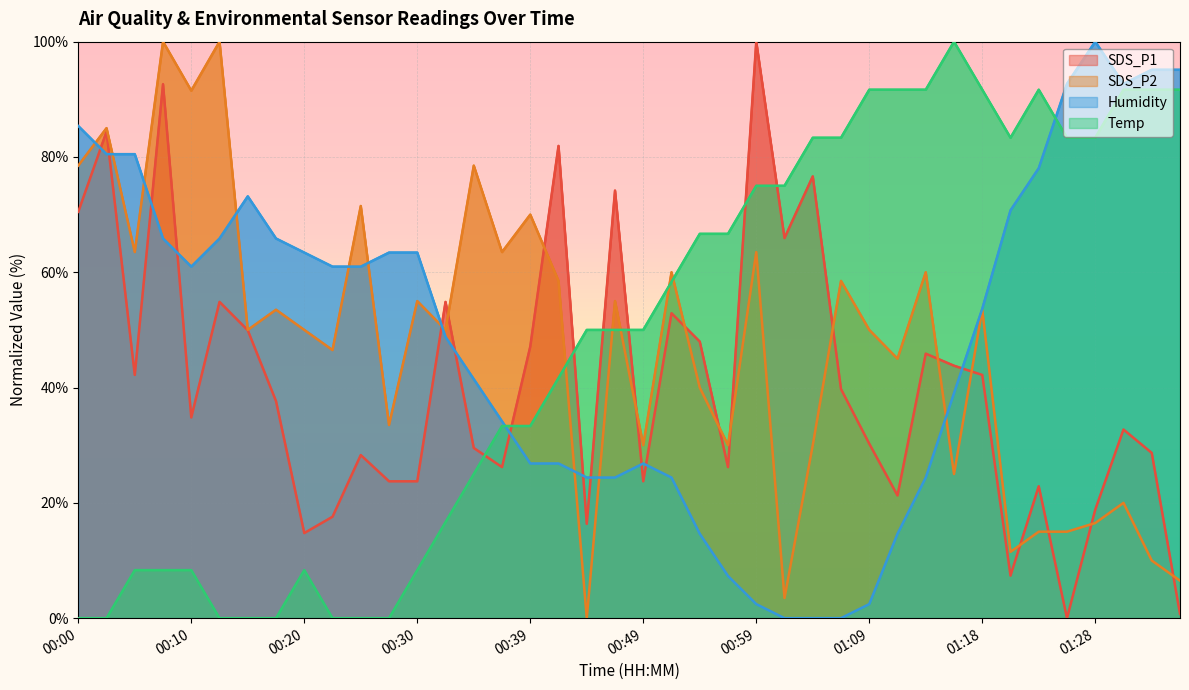

Which series has the largest range (max minus min)?

SDS_P1